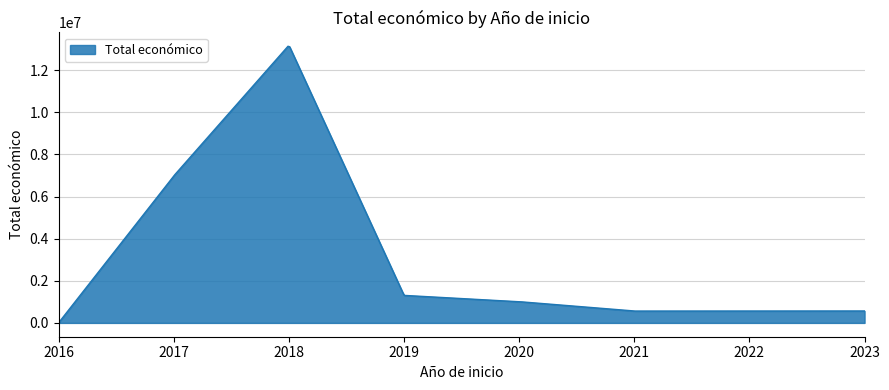

At which category does the chart reach its minimum across all series?

2016